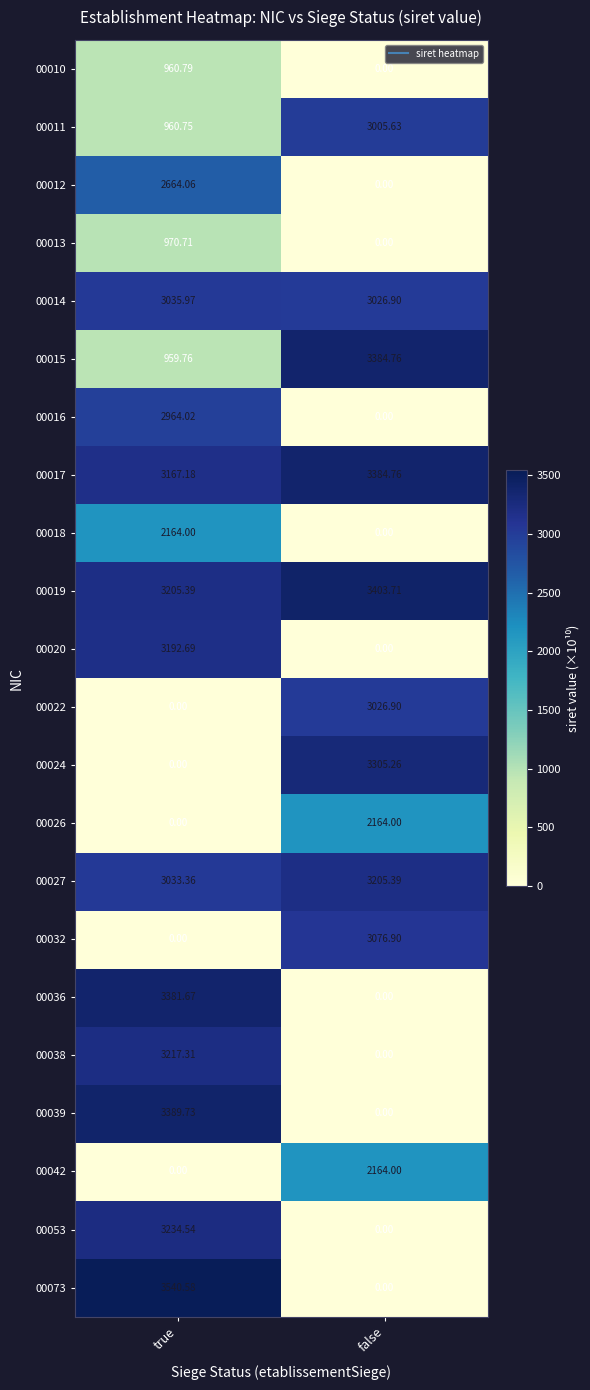

Which category has the highest value in the 00024 series?

false